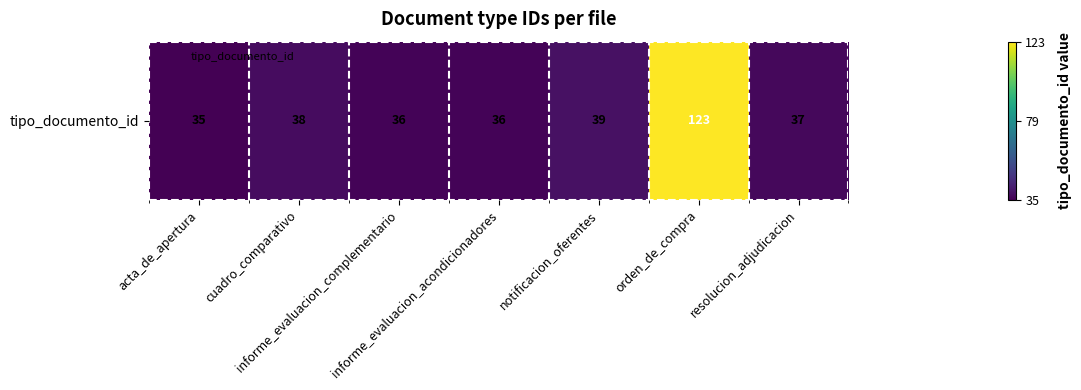

List the labels in order of value, smallest first.

acta_de_apertura, informe_evaluacion_complementario, informe_evaluacion_acondicionadores, resolucion_adjudicacion, cuadro_comparativo, notificacion_oferentes, orden_de_compra